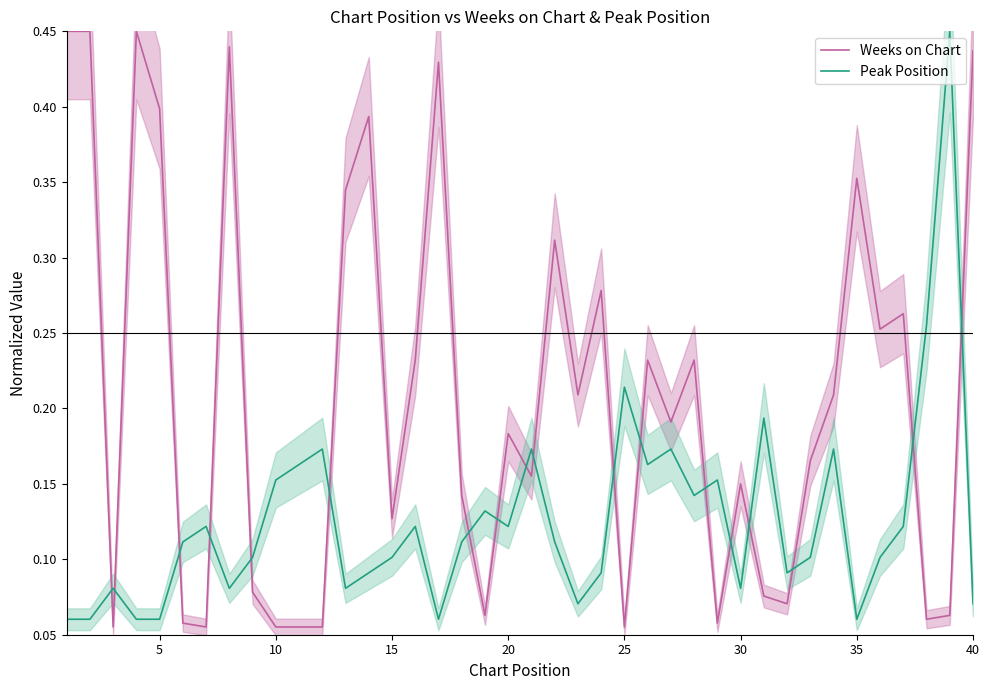

Reading left to right, what are all the values shown in this chart?

Weeks on Chart: 0.5	0.5	0.1	0.5	0.4	0.1	0.1	0.4	0.1	0.1	0.1	0.1	0.3	0.4	0.1	0.2	0.4	0.1	0.1	0.2	0.2	0.3	0.2	0.3	0.1	0.2	0.2	0.2	0.1	0.2	0.1	0.1	0.2	0.2	0.4	0.3	0.3	0.1	0.1	0.4
Peak Position: 0.1	0.1	0.1	0.1	0.1	0.1	0.1	0.1	0.1	0.2	0.2	0.2	0.1	0.1	0.1	0.1	0.1	0.1	0.1	0.1	0.2	0.1	0.1	0.1	0.2	0.2	0.2	0.1	0.2	0.1	0.2	0.1	0.1	0.2	0.1	0.1	0.1	0.3	0.5	0.1